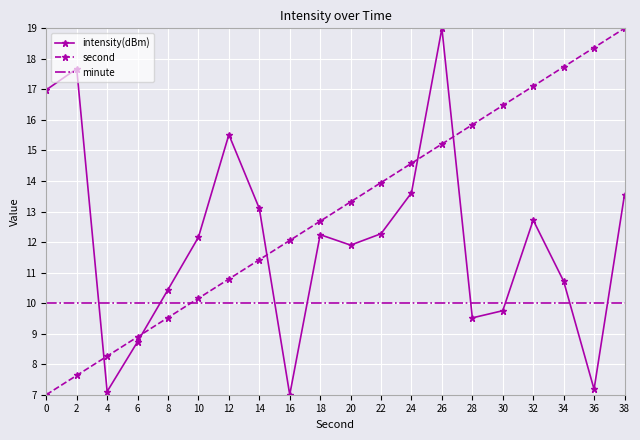

In intensity(dBm), how many points are higher than both neighbors (excluding endpoints)?

5